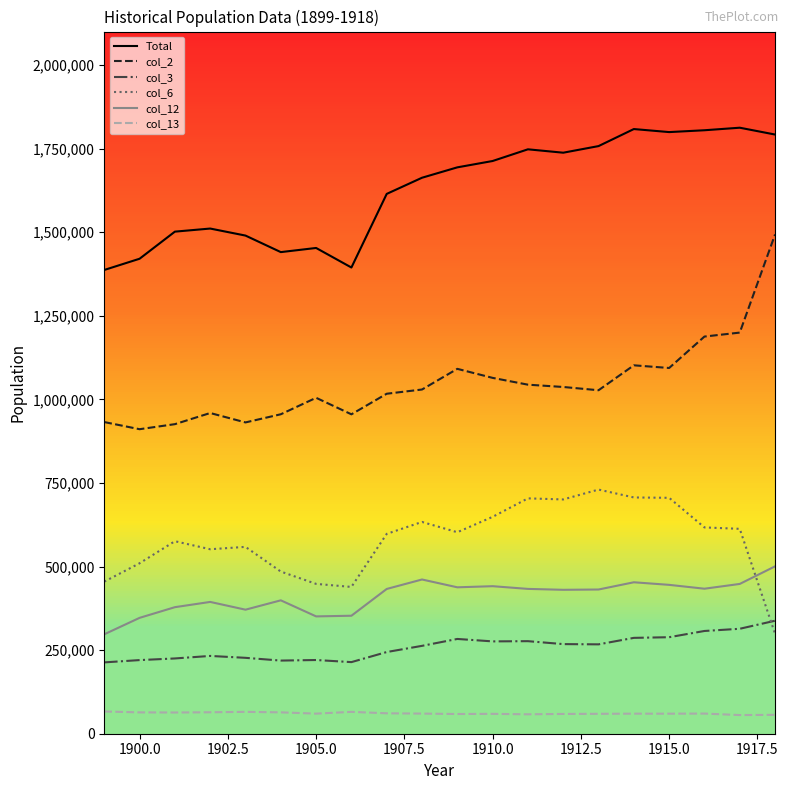

What is the highest value of the col_12 series?

500580